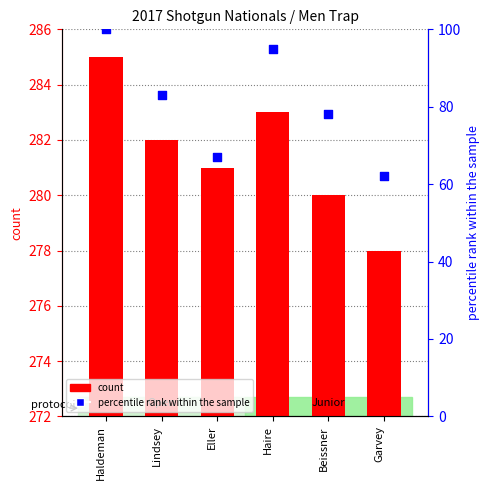

Which series reaches the maximum Y coordinate?

count